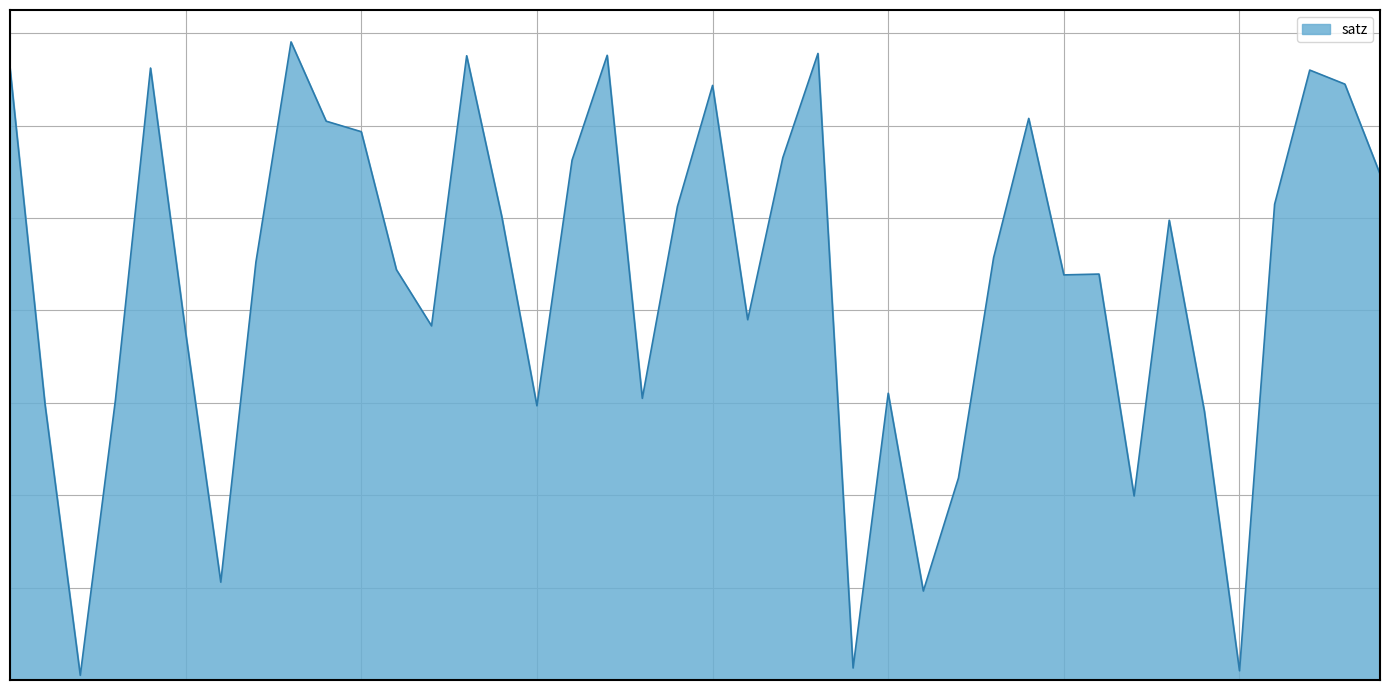

Is this an area chart (filled region under the line)?

Yes